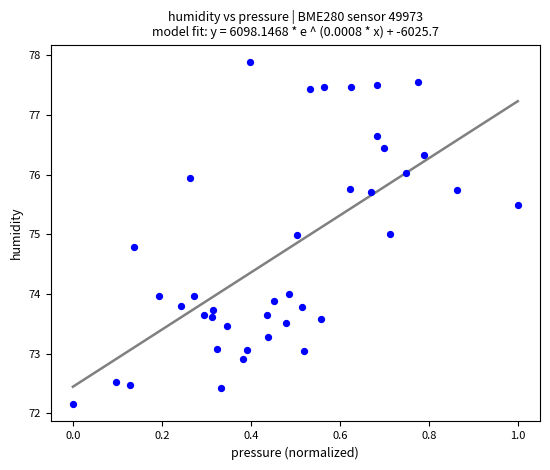

What is the range of Y values (max minus min)?

5.7